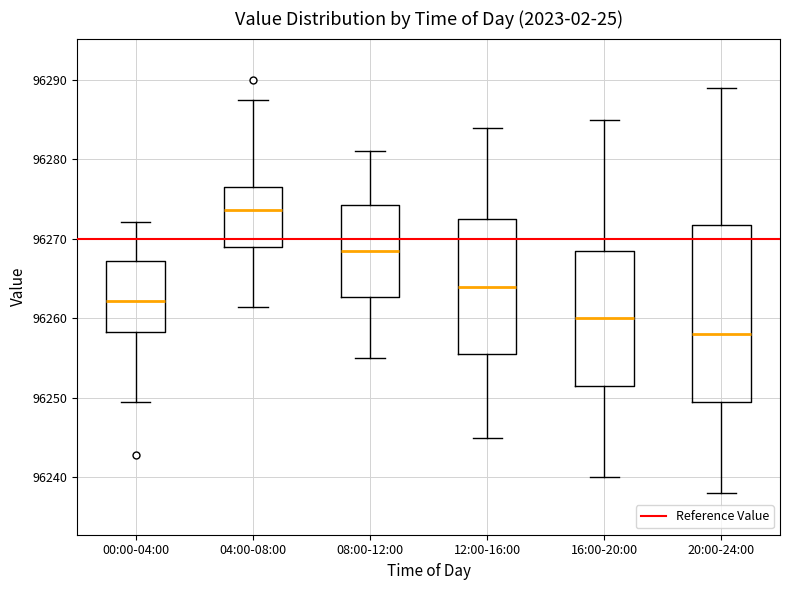

Reading left to right, read every box against the y-axis: the position of its median line, the range the box covers, and the ends of its whiskers. The values are not printed on the chart, so give them approximately, as read against the axis.

00:00-04:00: median 96262, box 96258 to 96267, whiskers 96250 to 96272
04:00-08:00: median 96274, box 96269 to 96277, whiskers 96261 to 96288
08:00-12:00: median 96269, box 96263 to 96274, whiskers 96255 to 96281
12:00-16:00: median 96264, box 96256 to 96273, whiskers 96245 to 96284
16:00-20:00: median 96260, box 96252 to 96269, whiskers 96240 to 96285
20:00-24:00: median 96258, box 96250 to 96272, whiskers 96238 to 96289